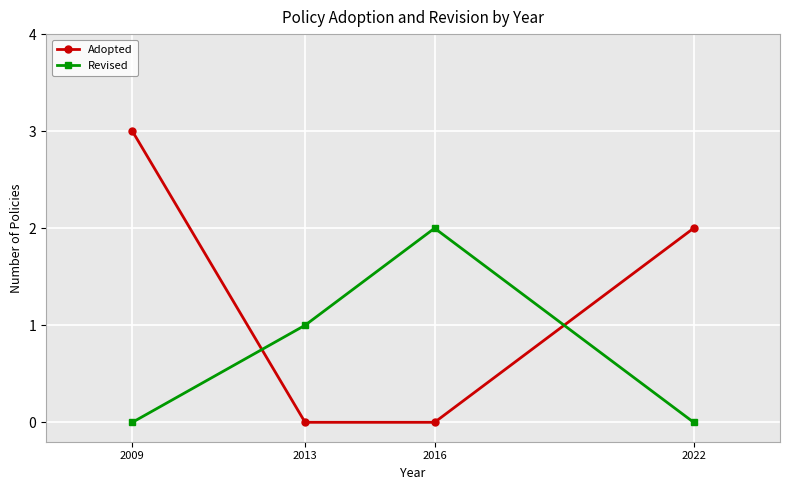

Reading left to right, transcribe all the data shown in this chart.

Adopted: 2009=3	2013=0	2016=0	2022=2
Revised: 2009=0	2013=1	2016=2	2022=0